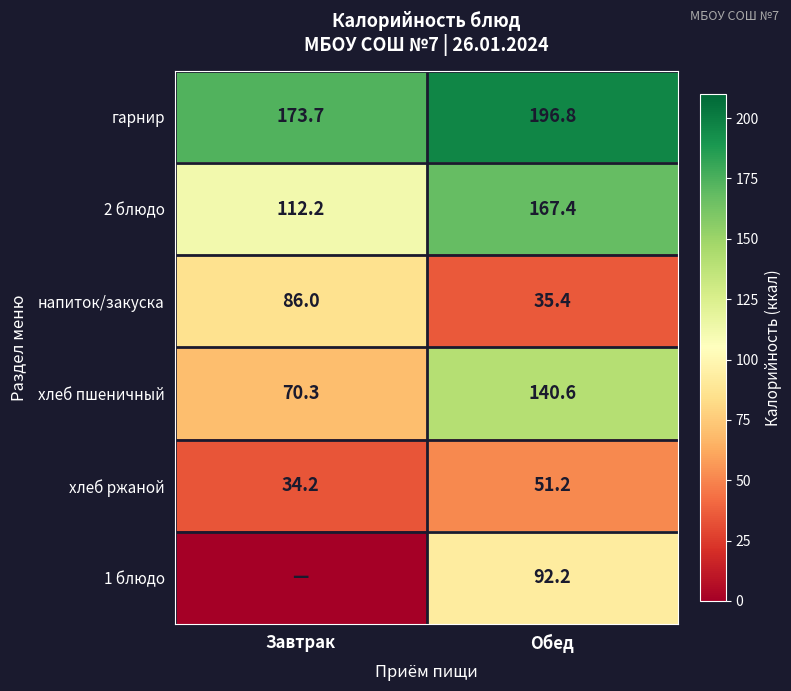

Rank the categories by хлеб ржаной value from highest to lowest.

Обед, Завтрак